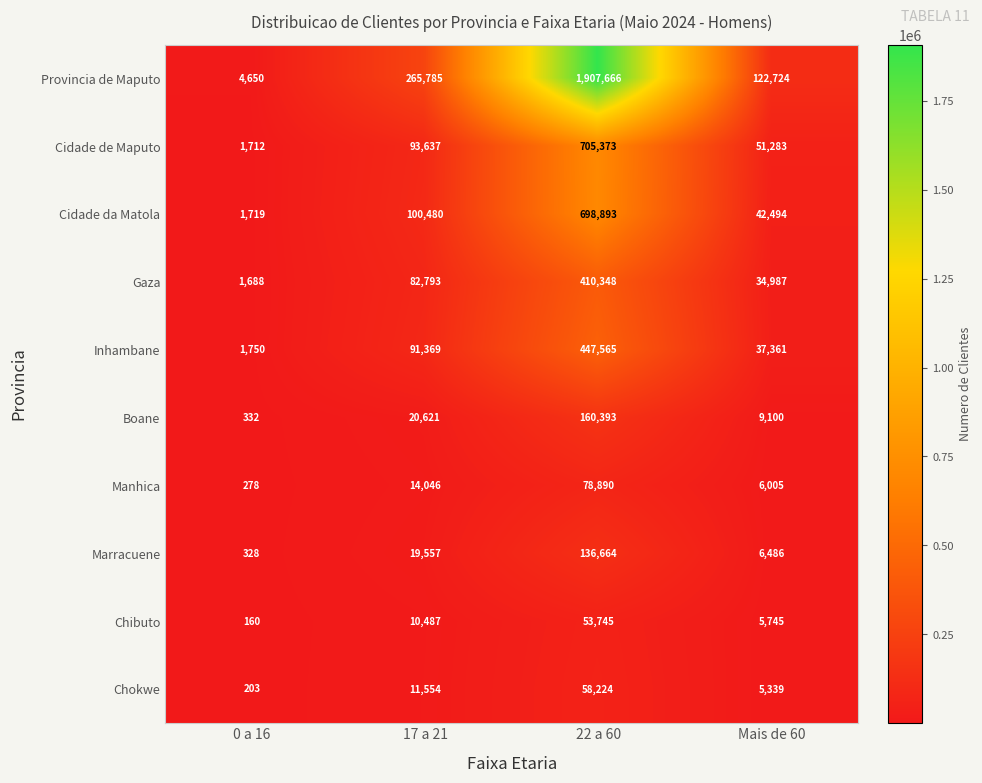

At which label is Boane closest to 80362?

17 a 21